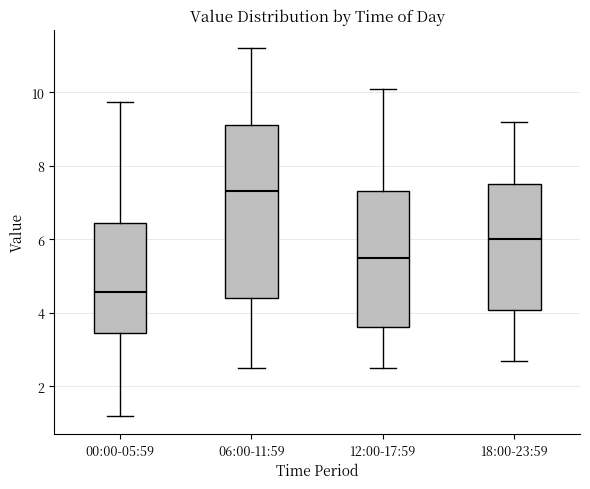

Reading left to right, transcribe this box plot: for each box, give where its median line is, the range the box spans, and where its two whiskers end, as read against the y-axis. The values are not printed on the chart, so give them approximately, as read against the axis.

00:00-05:59: median 4.6, box 3.4 to 6.4, whiskers 1.2 to 9.8
06:00-11:59: median 7.4, box 4.4 to 9.2, whiskers 2.6 to 11.2
12:00-17:59: median 5.6, box 3.6 to 7.4, whiskers 2.6 to 10.2
18:00-23:59: median 6.0, box 4.0 to 7.6, whiskers 2.8 to 9.2